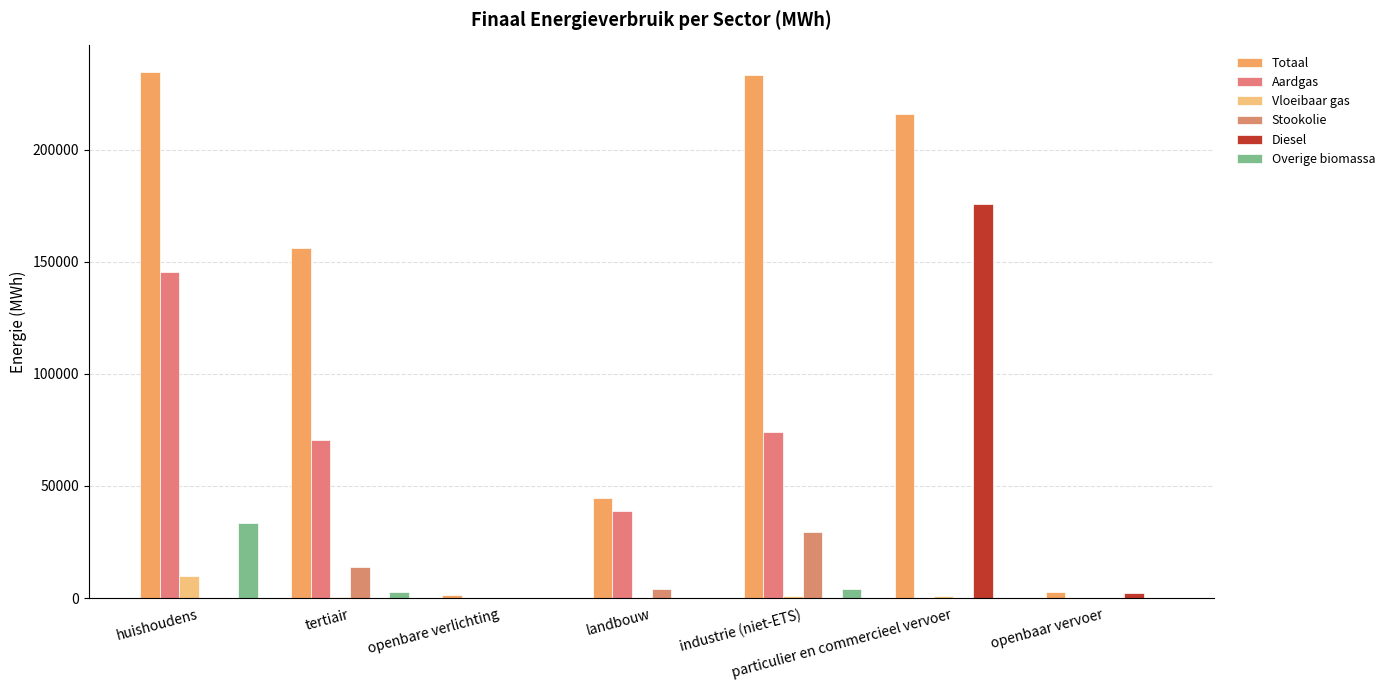

What is the total value across all series at openbare verlichting?

1359.9